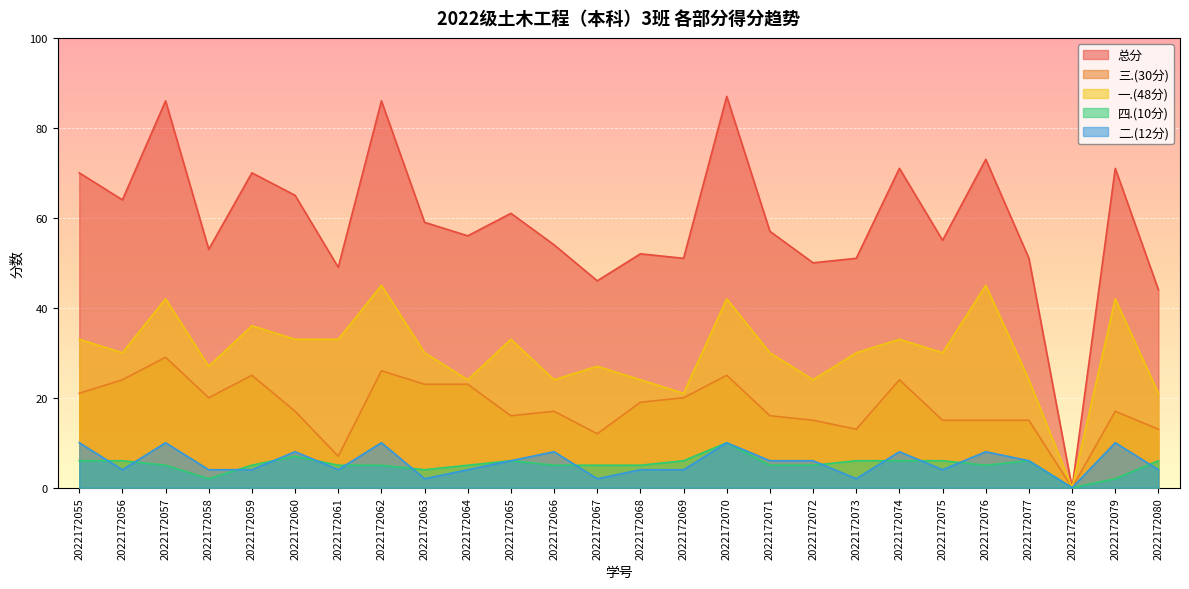

What is the sum of the 一.(48分) values at 2022172061 and 2022172077?

57